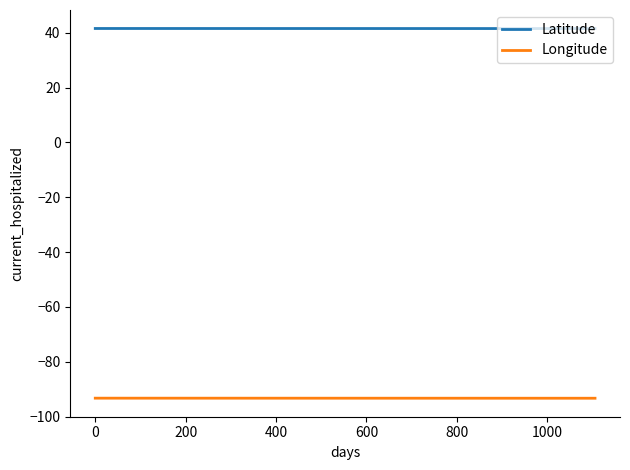

Which series has the largest range (max minus min)?

Latitude